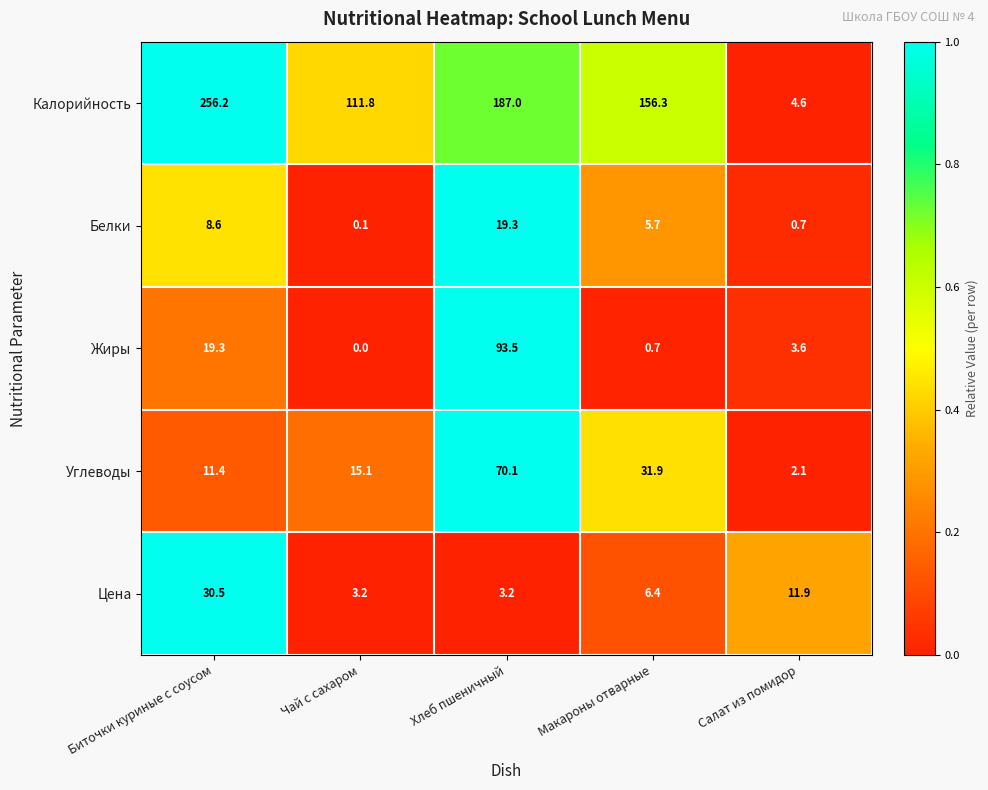

What is the sum of all Цена values?

55.2